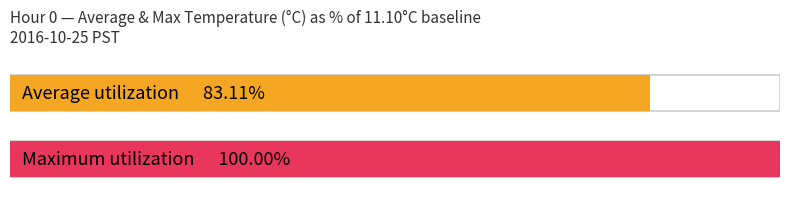

Is the value of Maximum utilization at 3 greater than the value of Average utilization at 12?

Yes